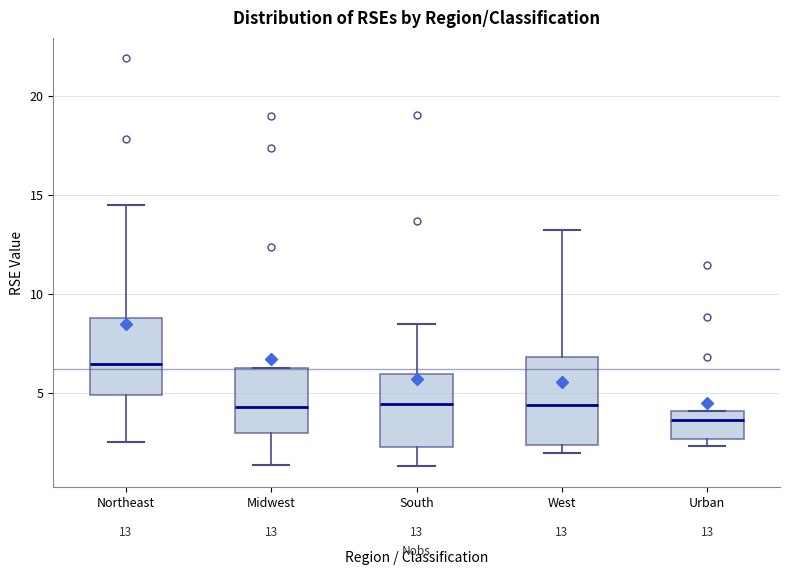

Which box has the lowest median line?

Urban